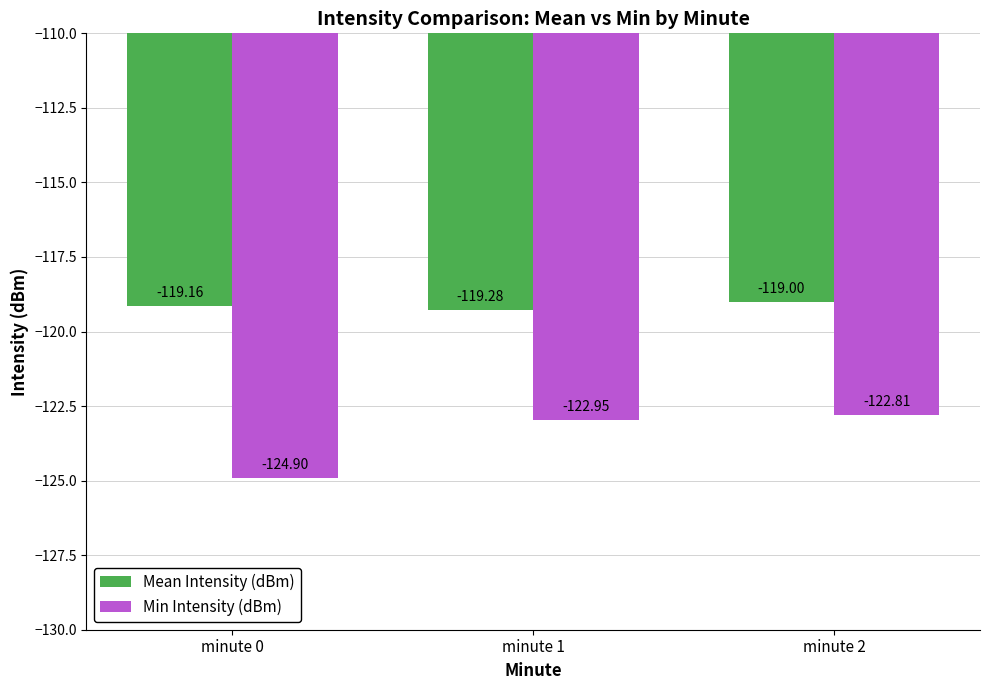

List the labels in order of Mean Intensity (dBm) value, largest first.

minute 2, minute 0, minute 1